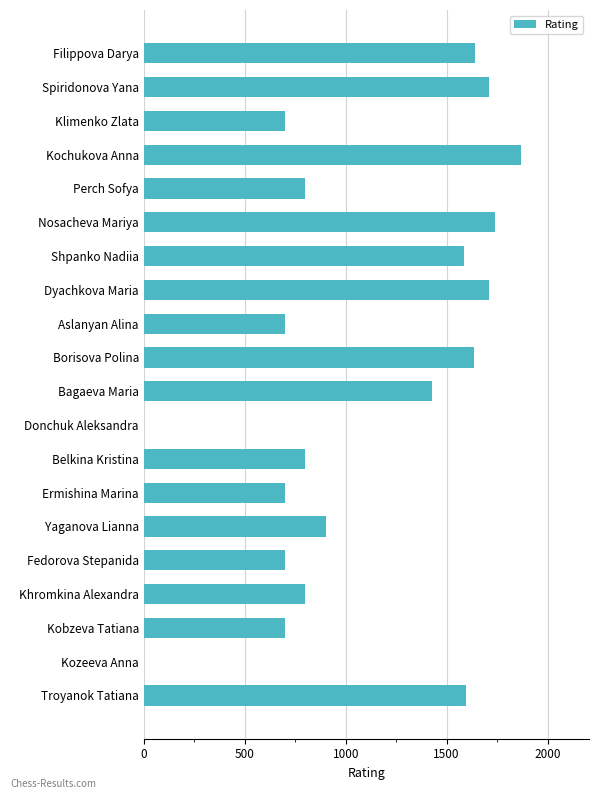

At which label is the value closest to 934?

Yaganova Lianna